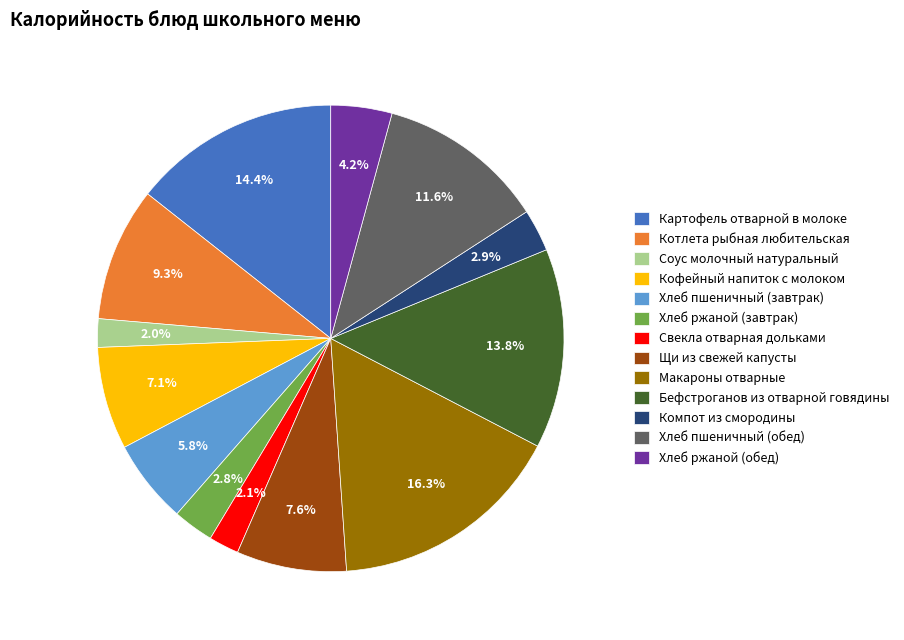

What percentage is NOT represented by Щи из свежей капусты?

92.4%